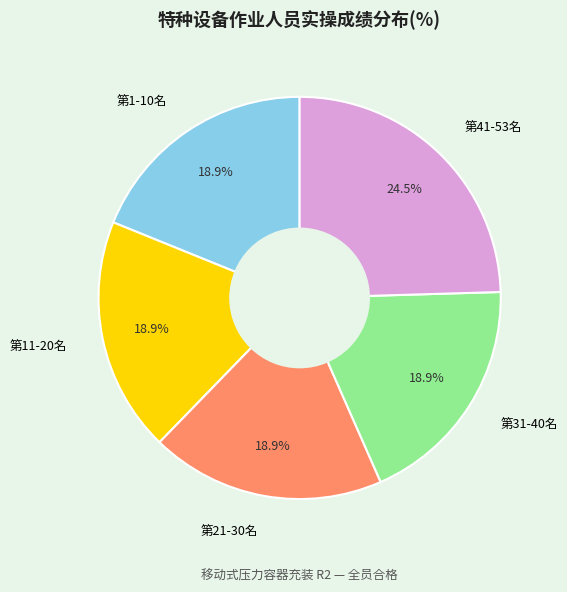

Do 第11-20名 and 第1-10名 together represent more than half of the pie?

No